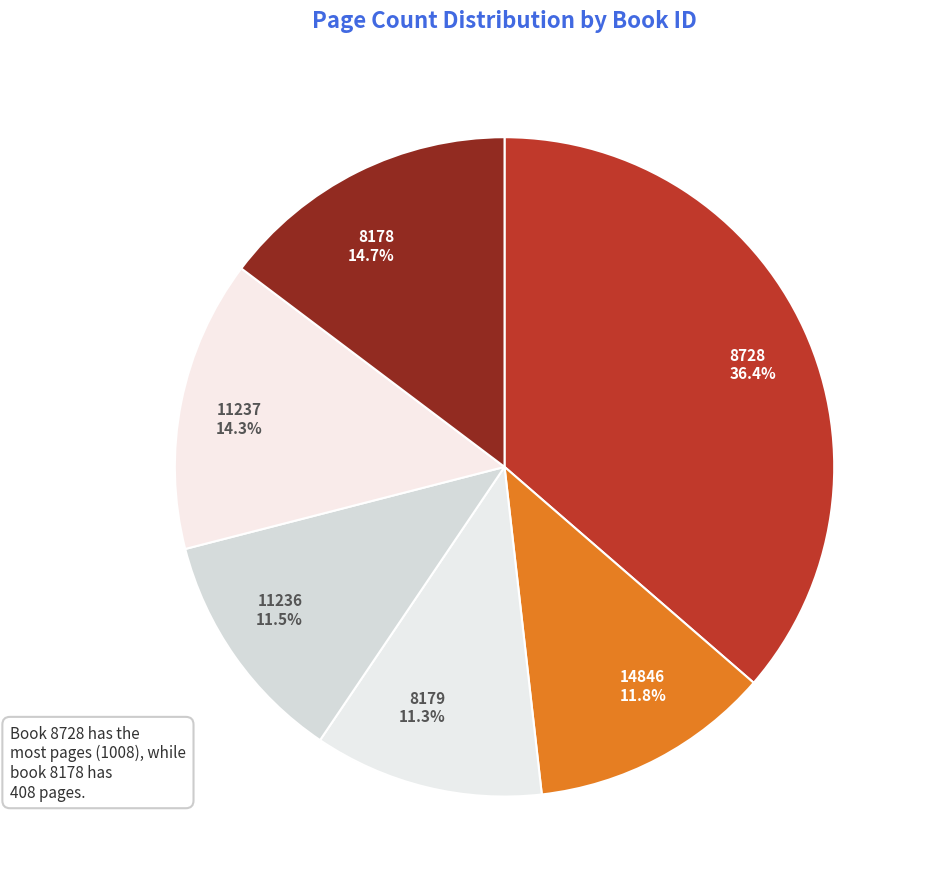

Which slice is the largest?

8728